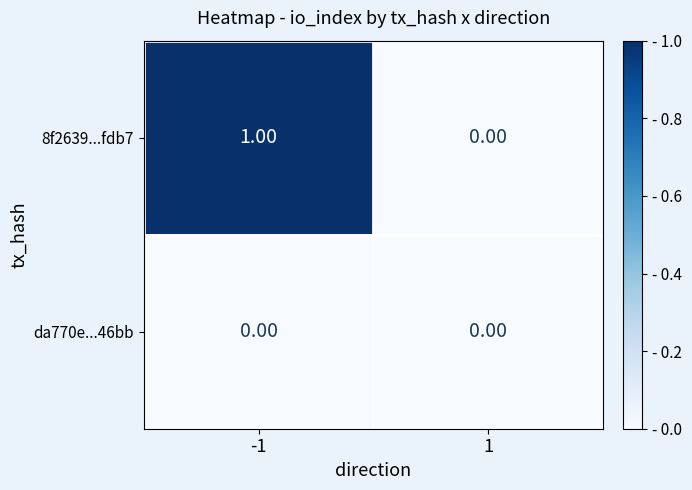

At which category is the sum across all series the highest?

-1